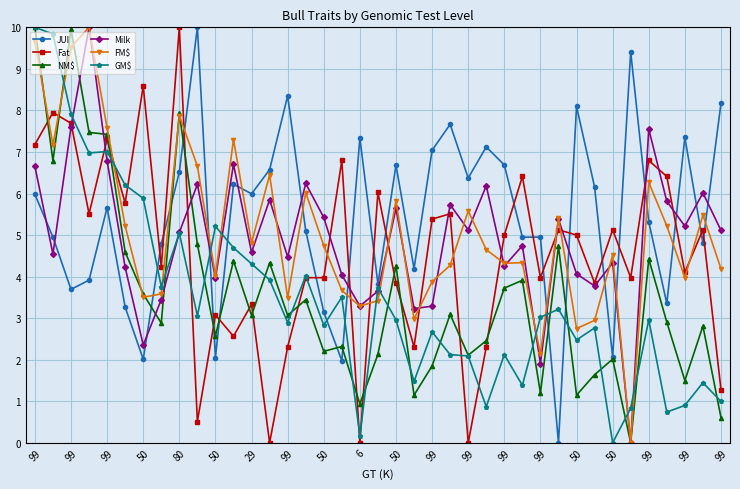

What is the highest value of the NM$ series?

10.0